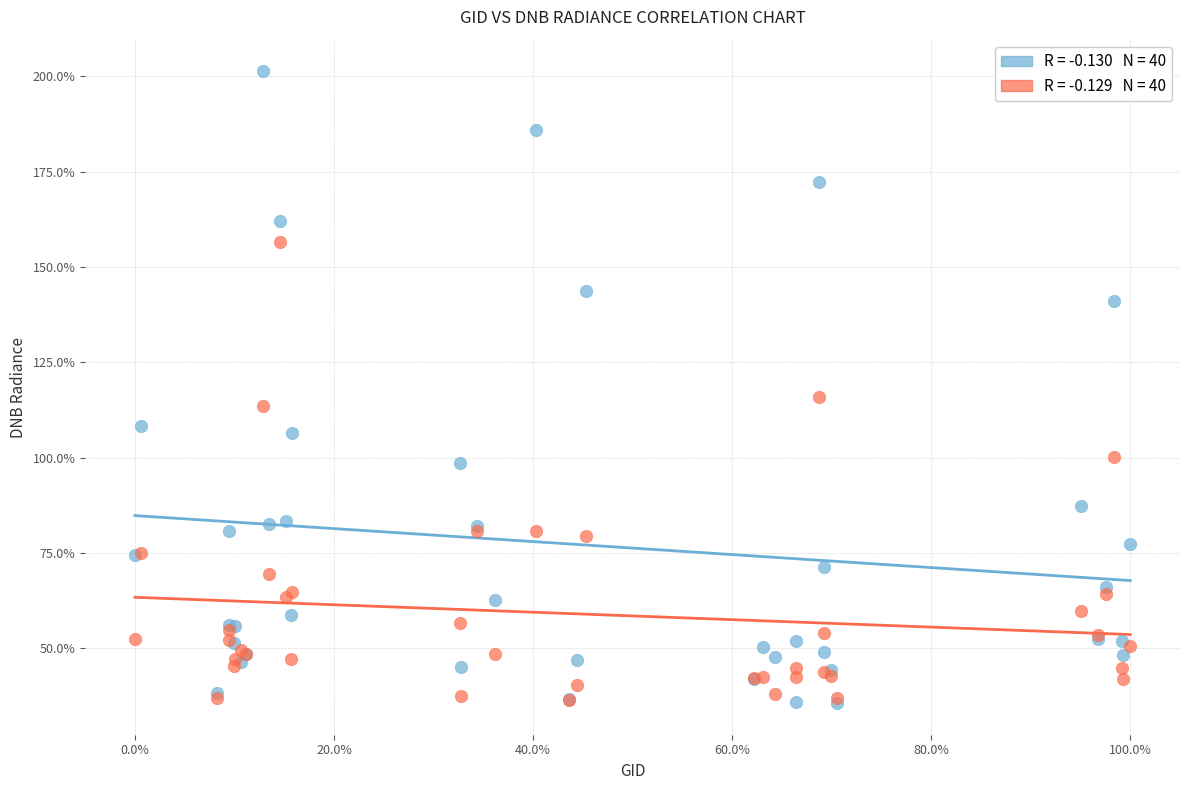

Across all series, what Y value is closest to 118?

115.9